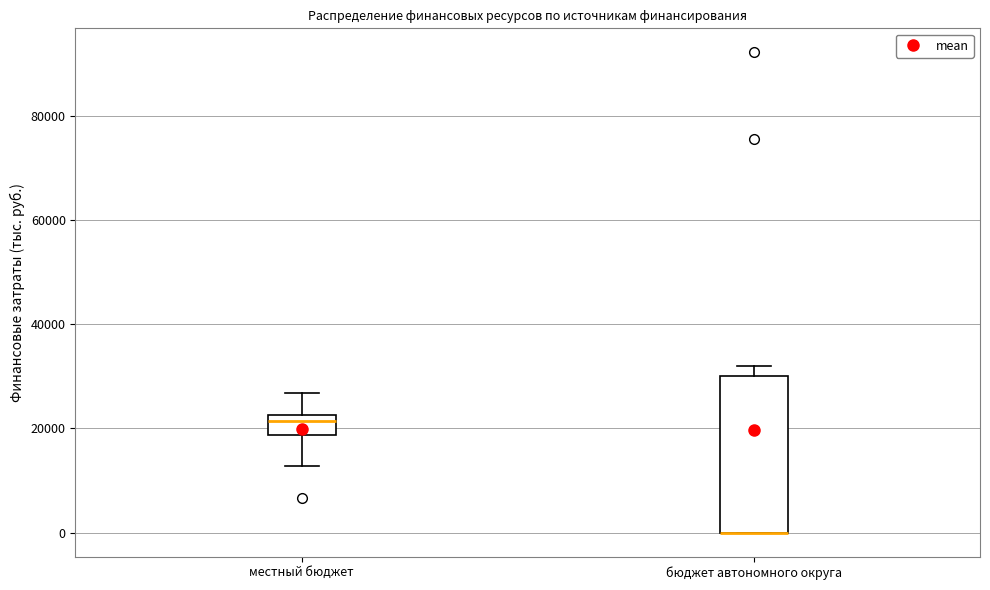

Where does the lower whisker of the box for местный бюджет end on the y-axis? The values are not printed on the chart, so give them approximately, as read against the axis.

12000